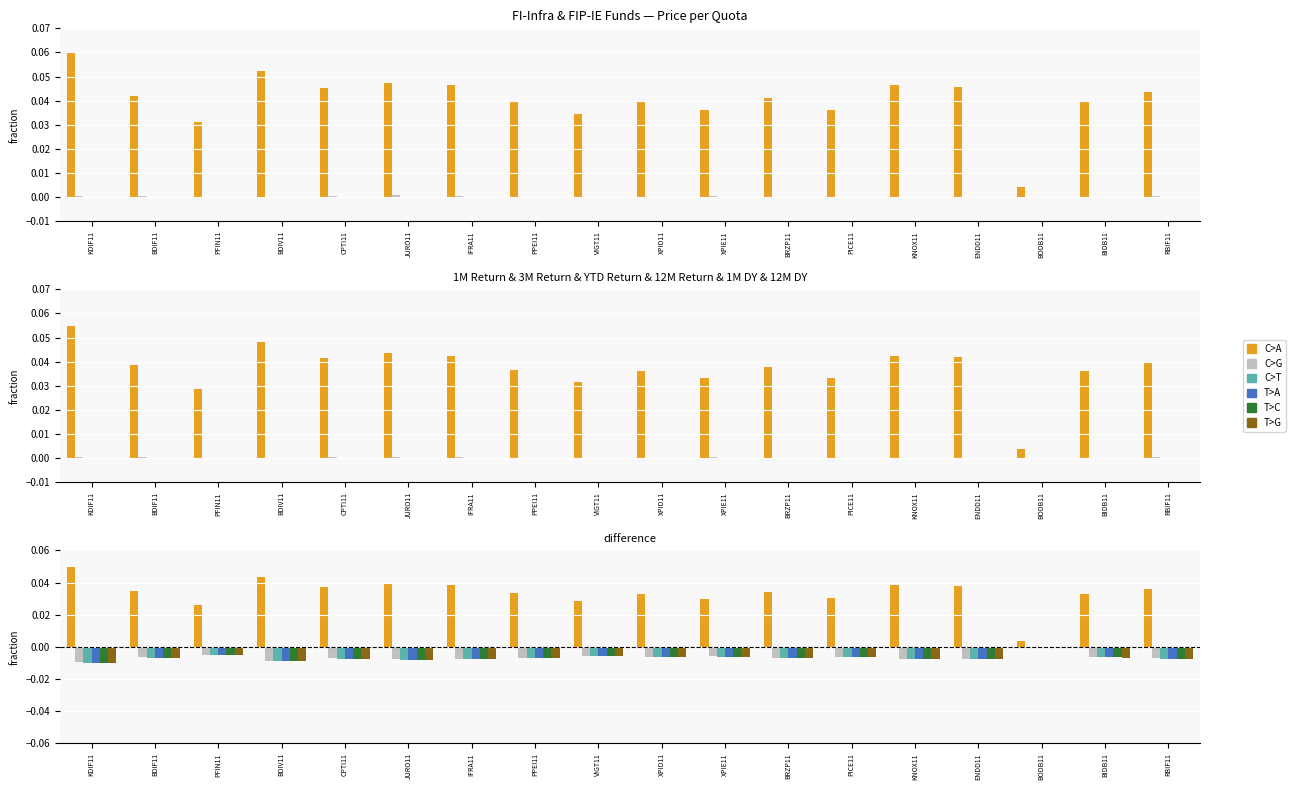

Which series has the largest total across all categories?

C>A